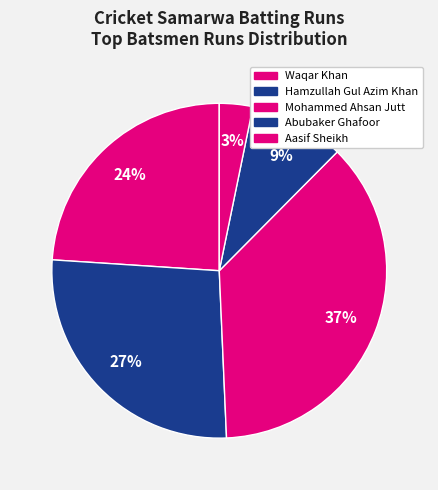

How many segments does this pie chart have?

5